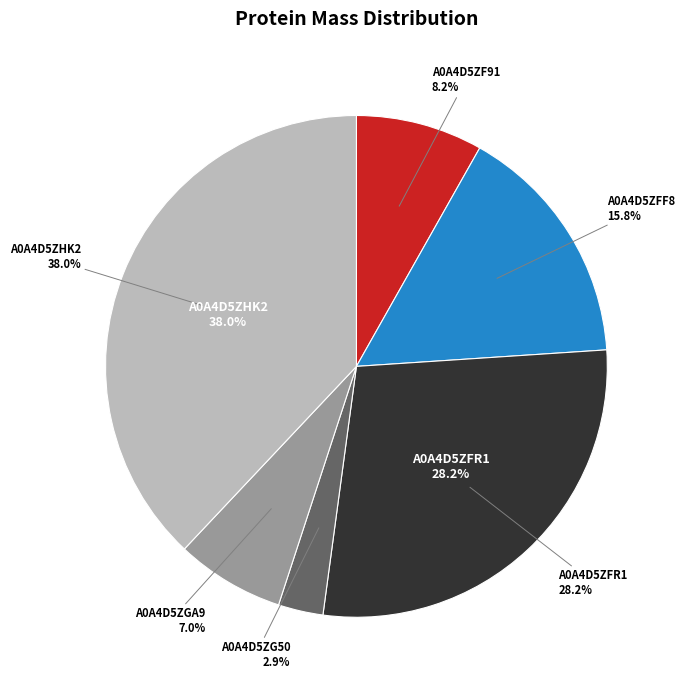

To the nearest percent, what portion does A0A4D5ZFR1 represent?

28%